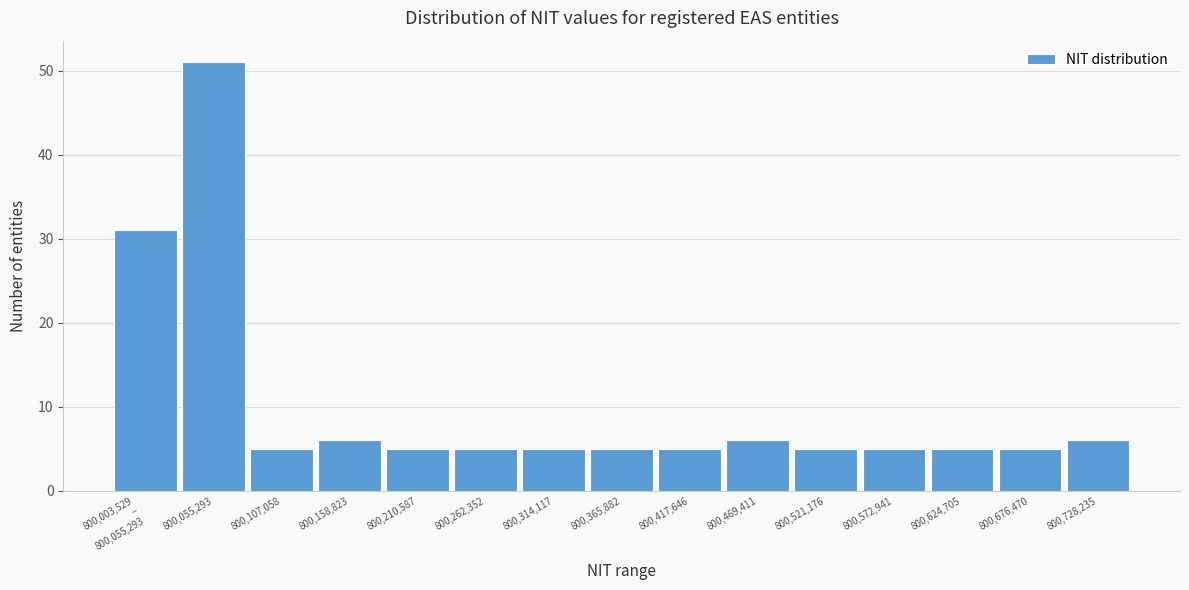

Reading left to right, what are all the values shown in this chart?

31	51	5	6	5	5	5	5	5	6	5	5	5	5	6